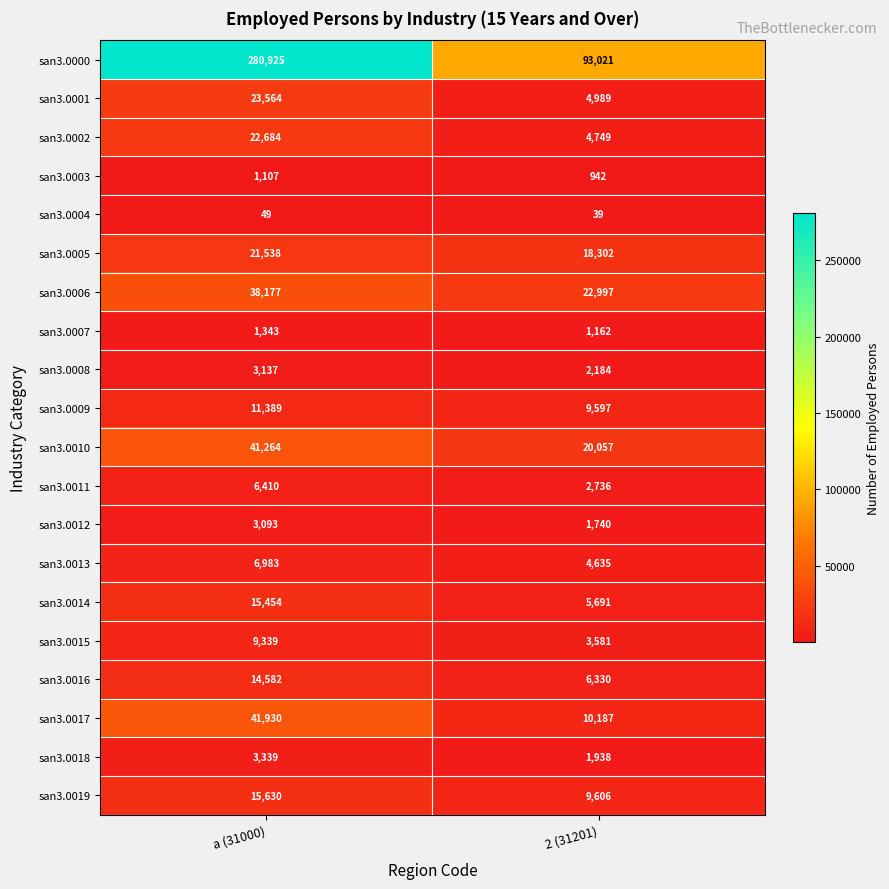

What is the total value across all series at 2 (31201)?

224483